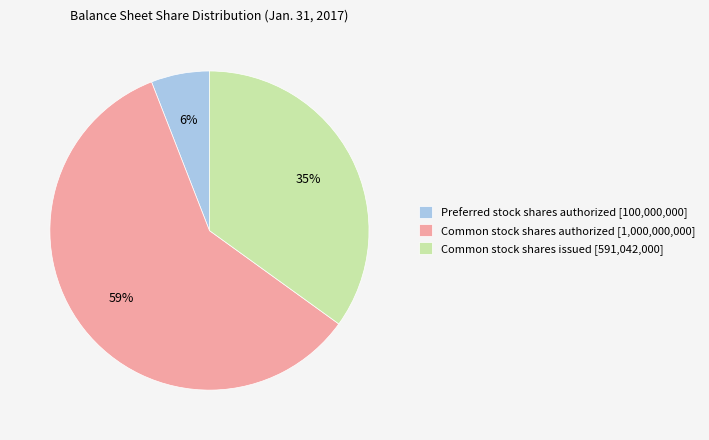

Which slice is the smallest?

Preferred stock shares authorized